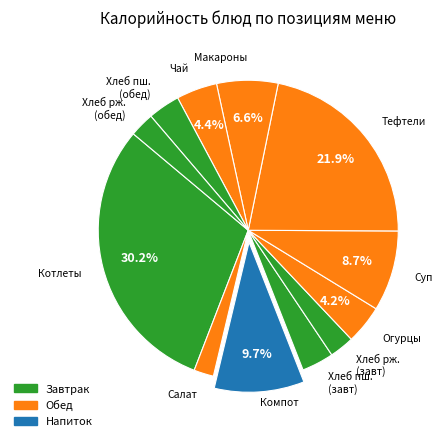

Count the number of slices in the pie.

12